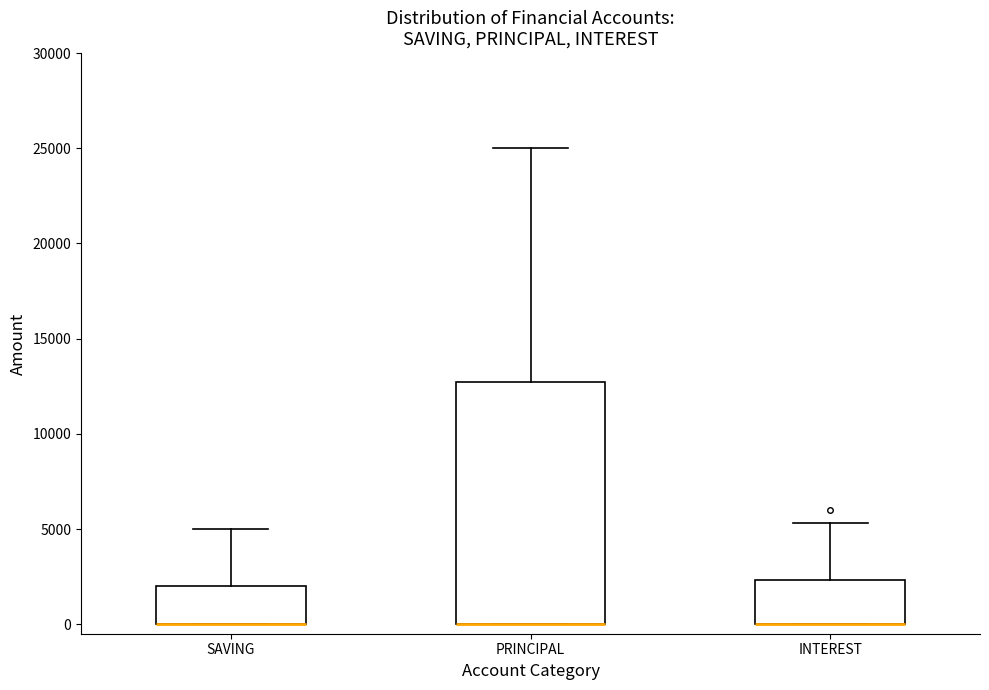

Where does the upper whisker of the box for PRINCIPAL end on the y-axis? The values are not printed on the chart, so give them approximately, as read against the axis.

25000